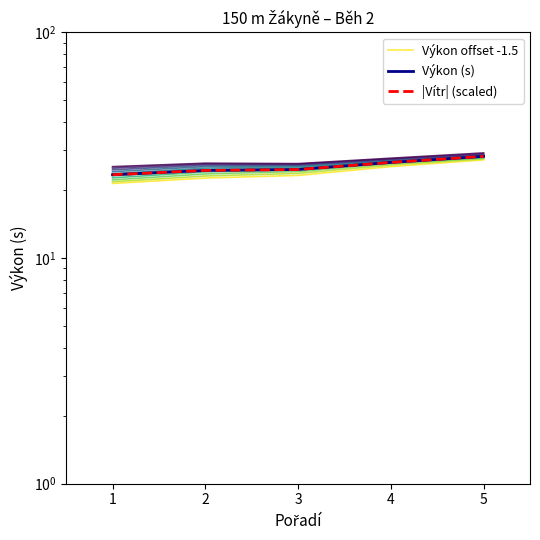

True or false: Výkon offset -1.5 has more than 2 points higher than both neighbors.

False